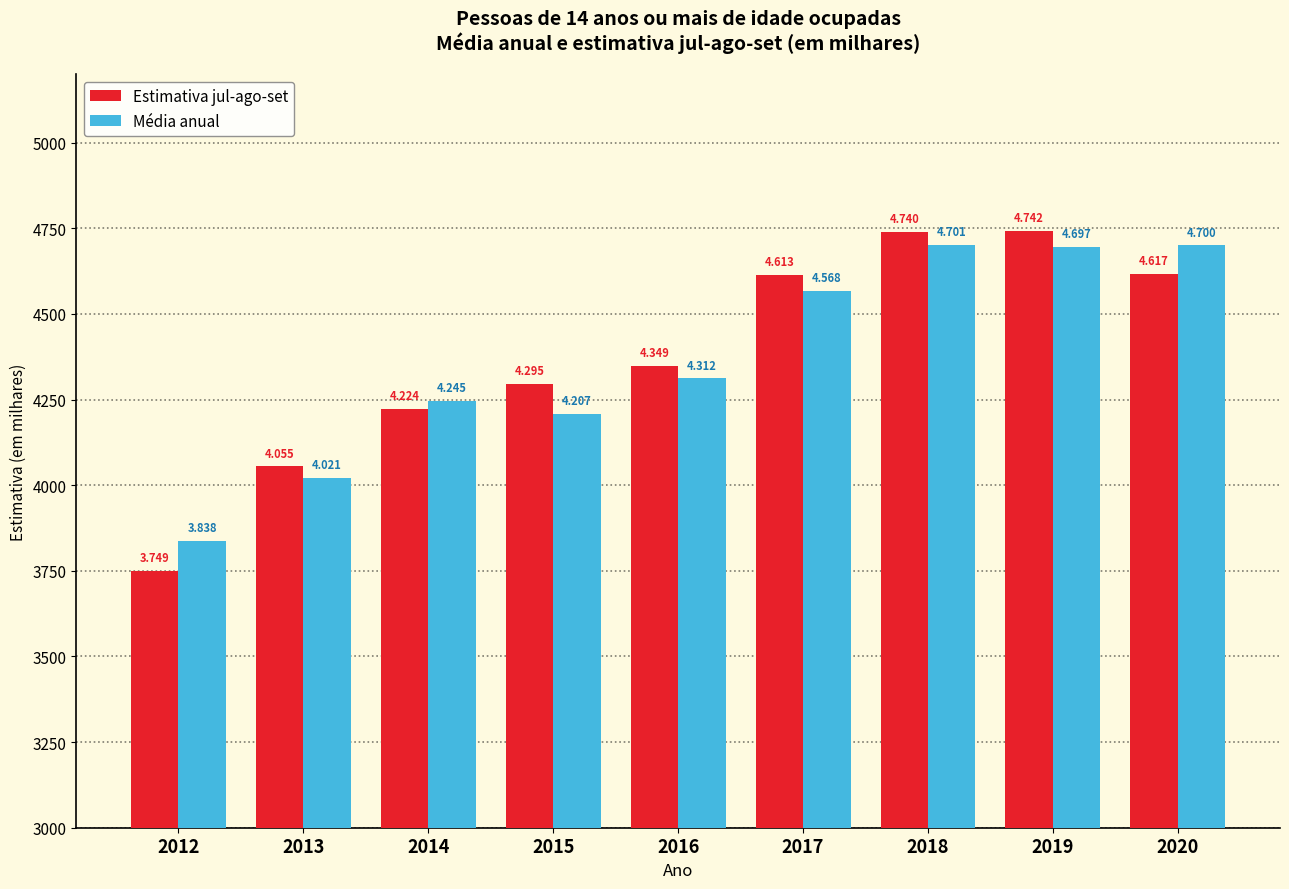

What are all the series names shown in the legend?

Estimativa jul-ago-set, Média anual